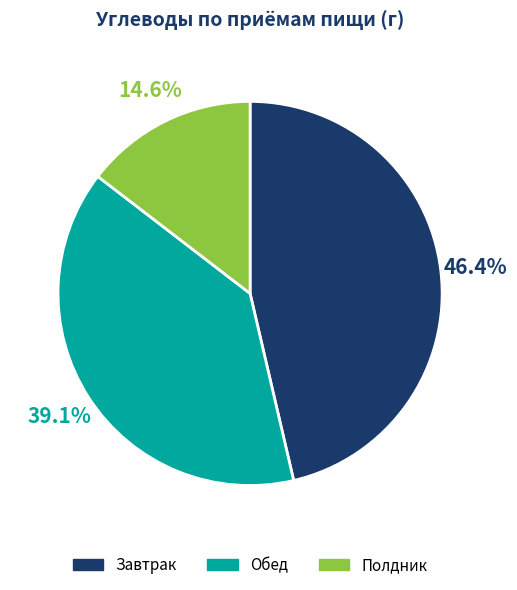

Rank the categories by value from lowest to highest.

Полдник, Обед, Завтрак